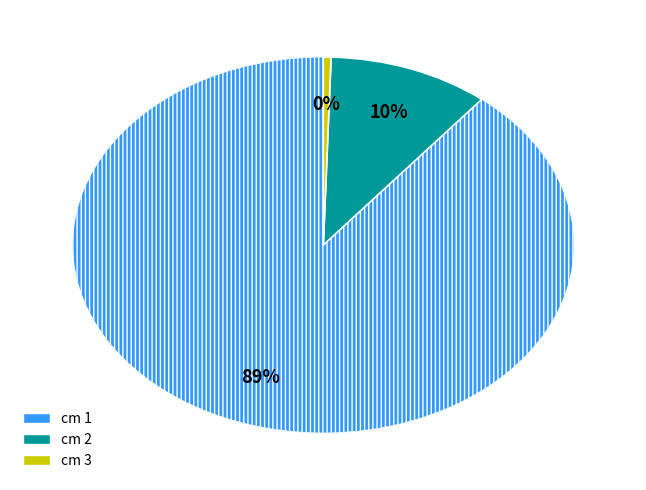

Is there a majority slice in this chart?

Yes